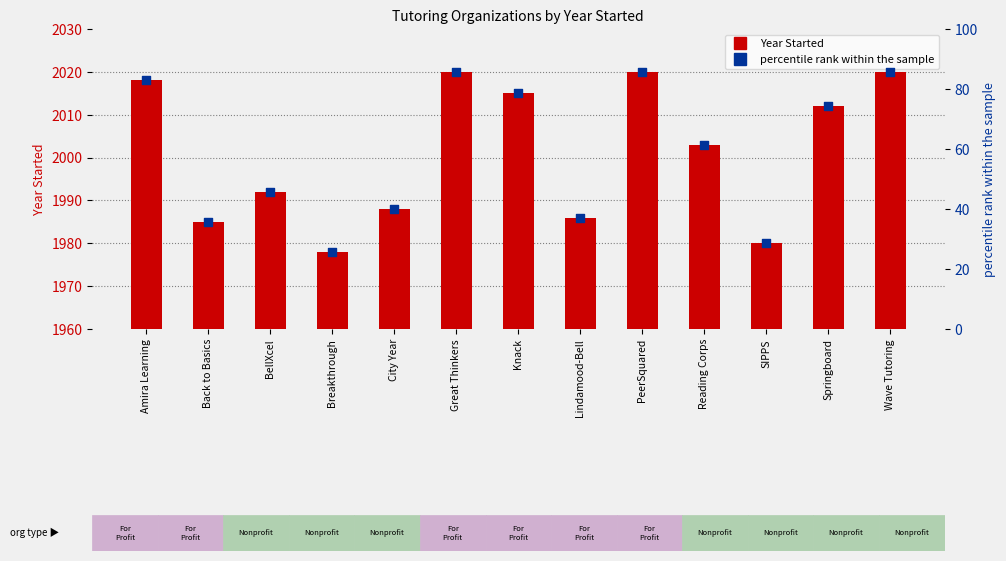

Which series contains the lowest Y value?

Percentile rank within sample